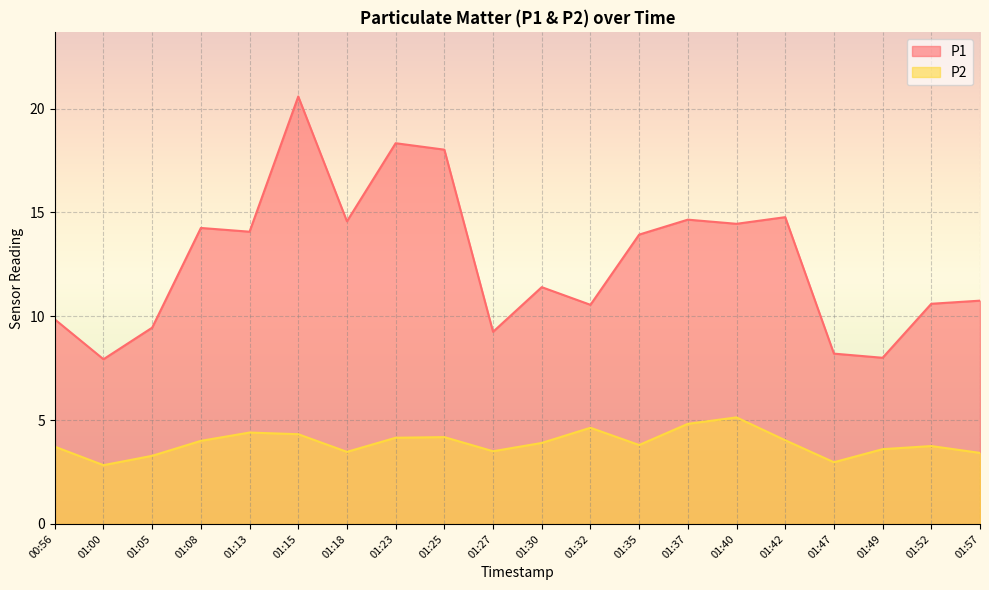

True or false: P2 and P1 cross at least once.

False